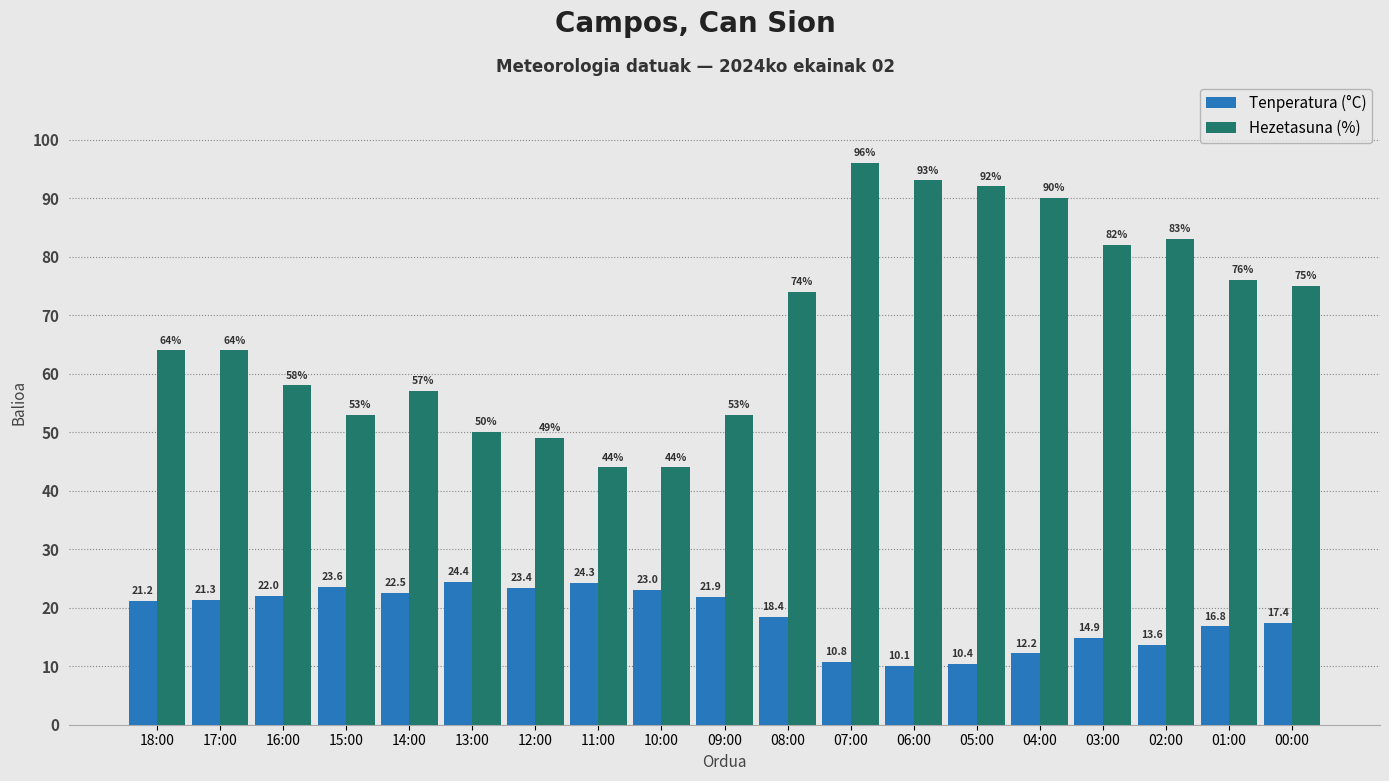

Which category has the lowest value across all series?

06:00